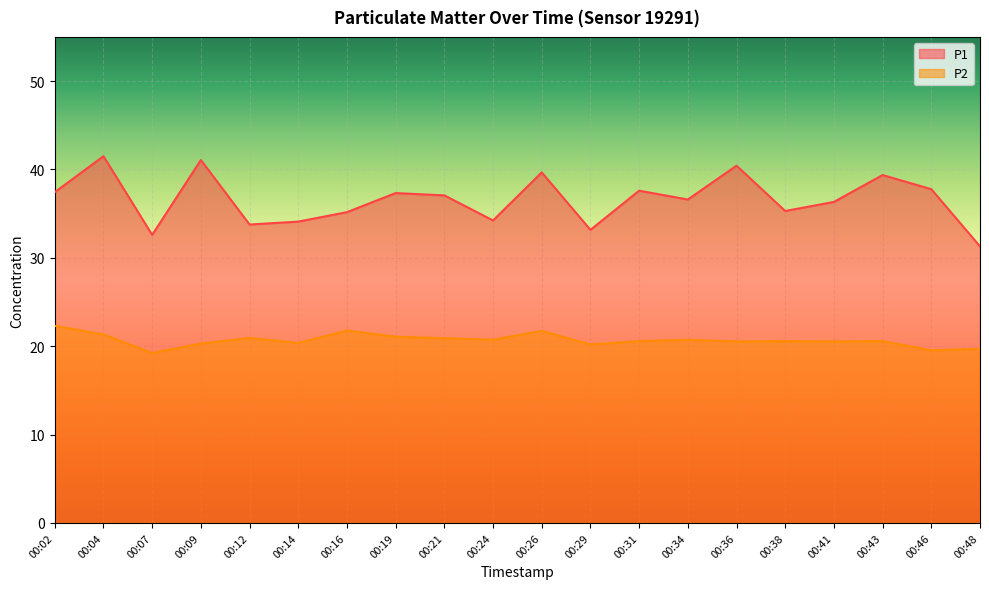

In P2, how many points are higher than both neighbors (excluding endpoints)?

6